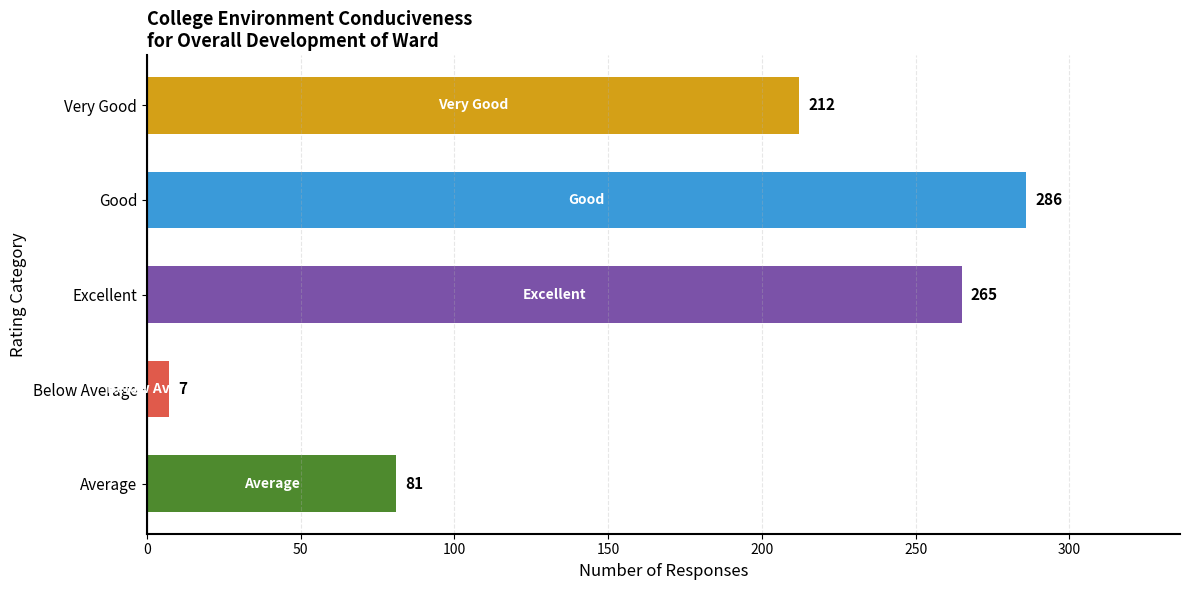

Reading top to bottom, extract all data points from this chart.

Very Good=212	Good=286	Excellent=265	Below Average=7	Average=81